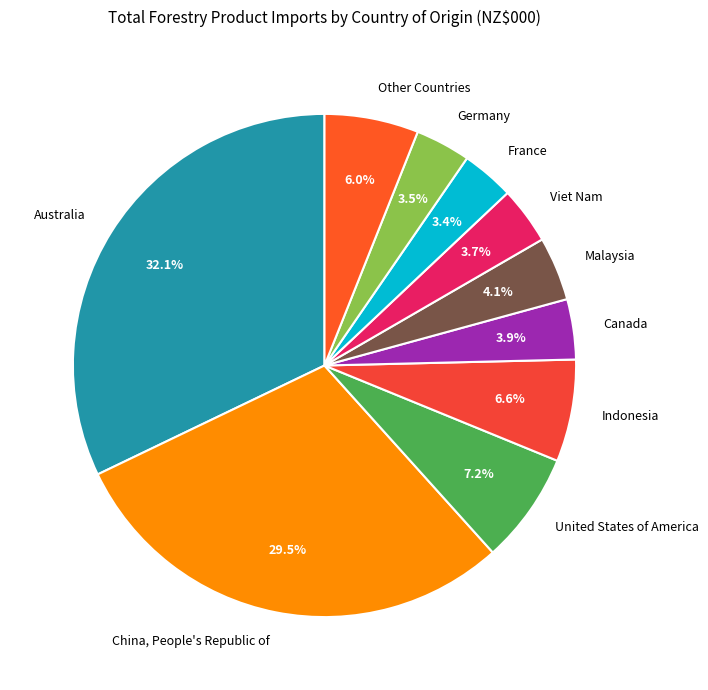

Which has a higher value, China, People's Republic of or Canada?

China, People's Republic of